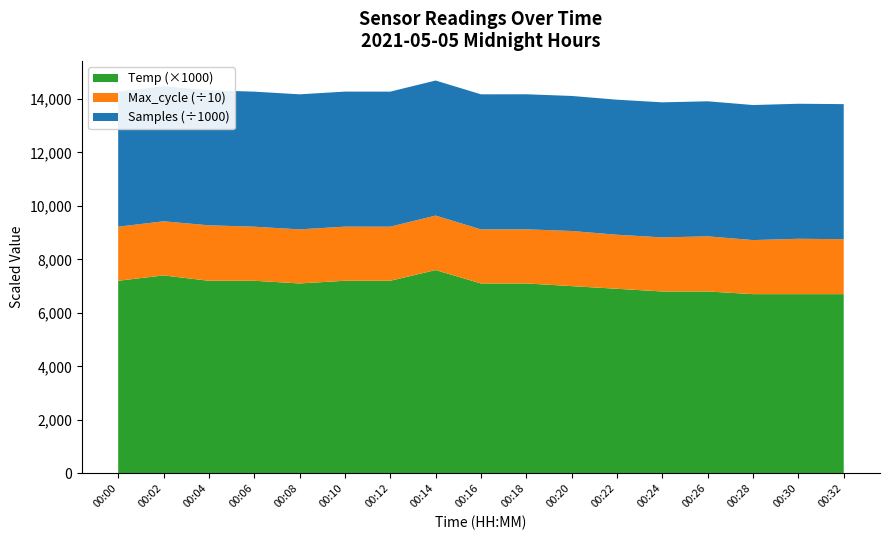

What is the total value across all series at 00:14?

14684.7